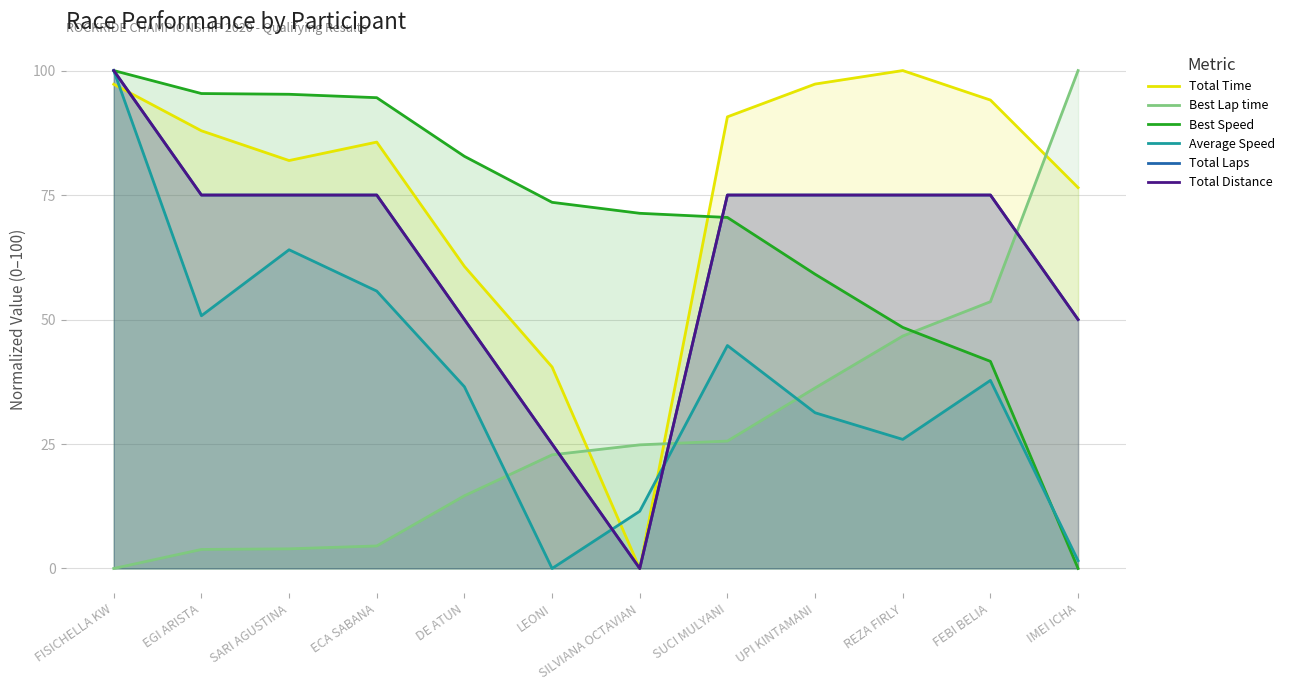

True or false: Average Speed and Best Speed intersect in this chart.

True